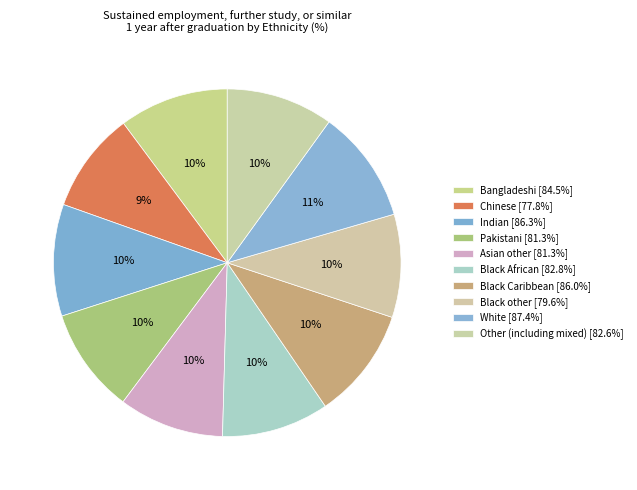

Is Pakistani the majority of the pie?

No